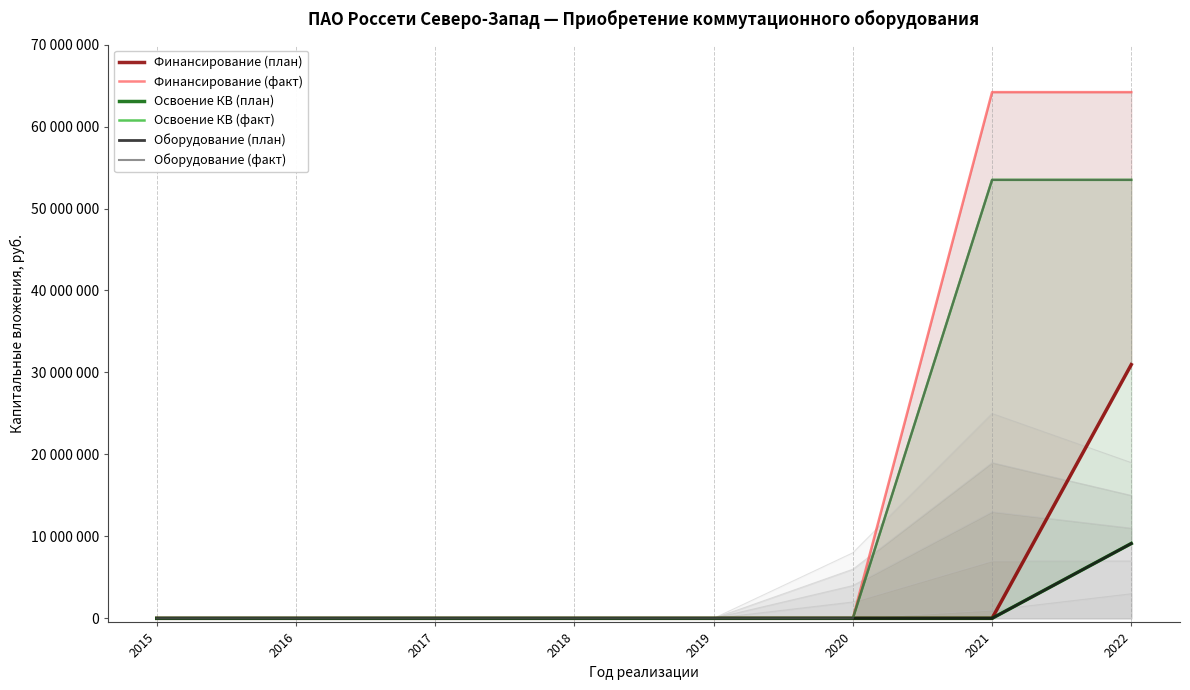

True or false: Освоение КВ (факт) and Оборудование (план) intersect in this chart.

False